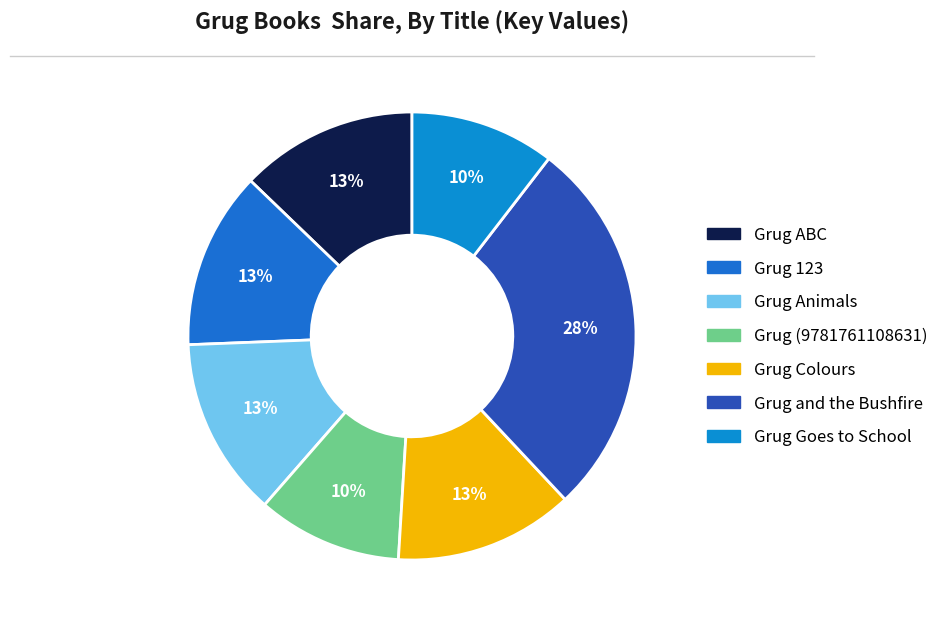

The Grug Goes to School slice represents 3% of the pie. True or false?

False